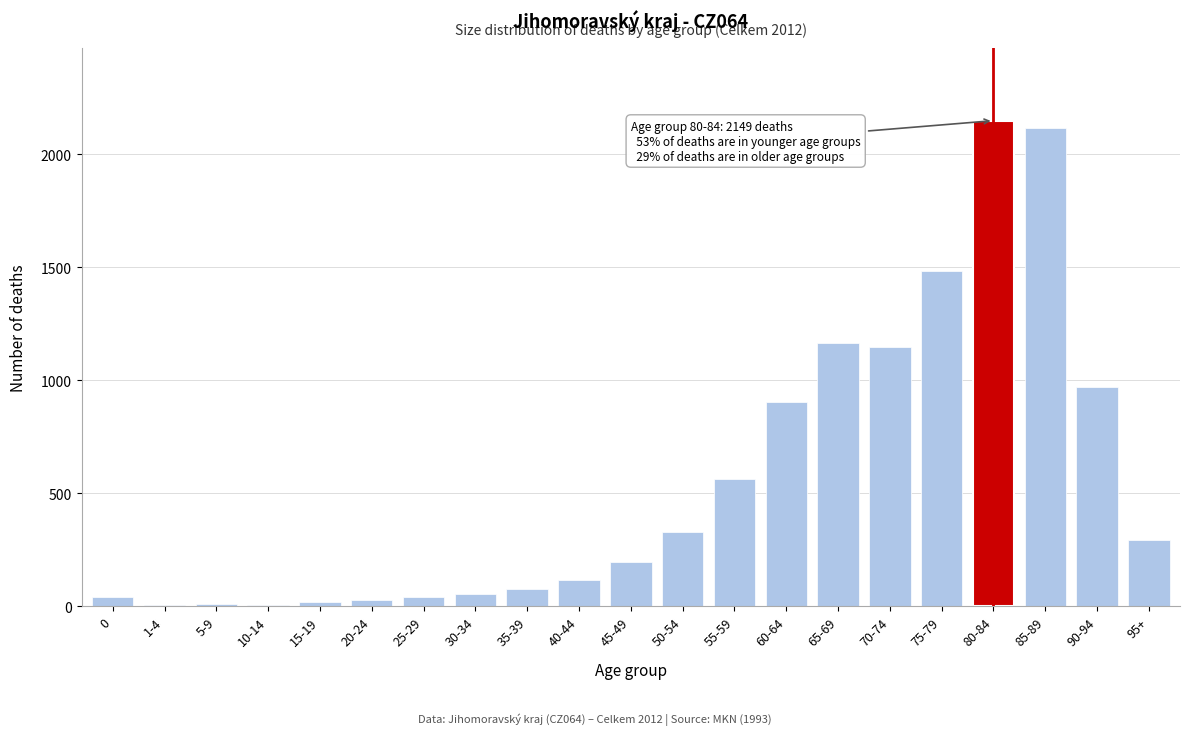

The chart shows a value of 2971 at 80-84. True or false?

False